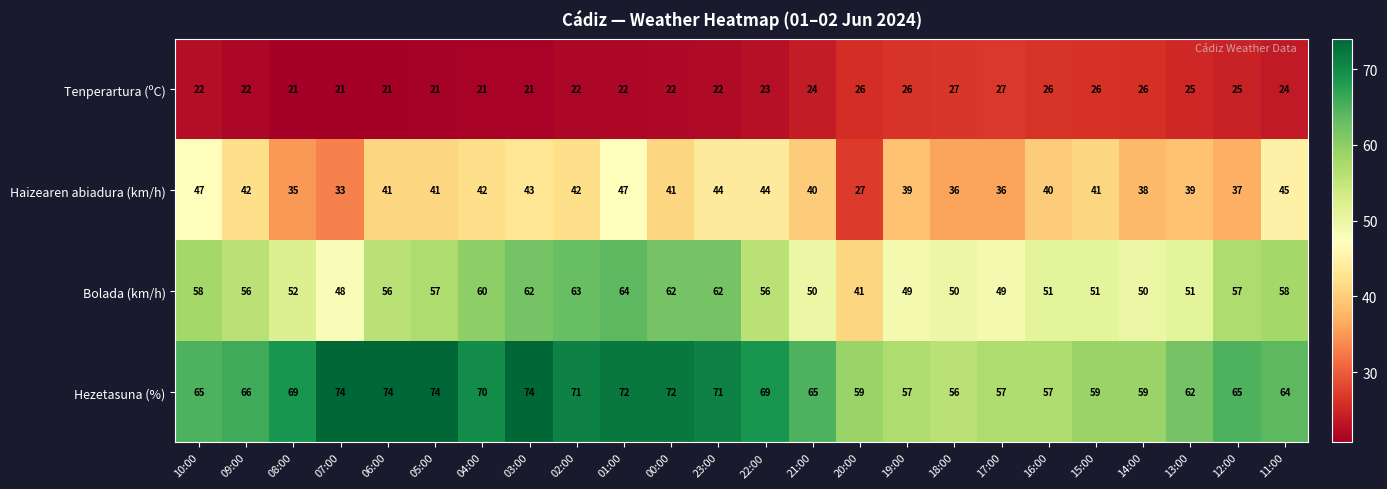

Where is Bolada (km/h) nearest to the value 52?

08:00